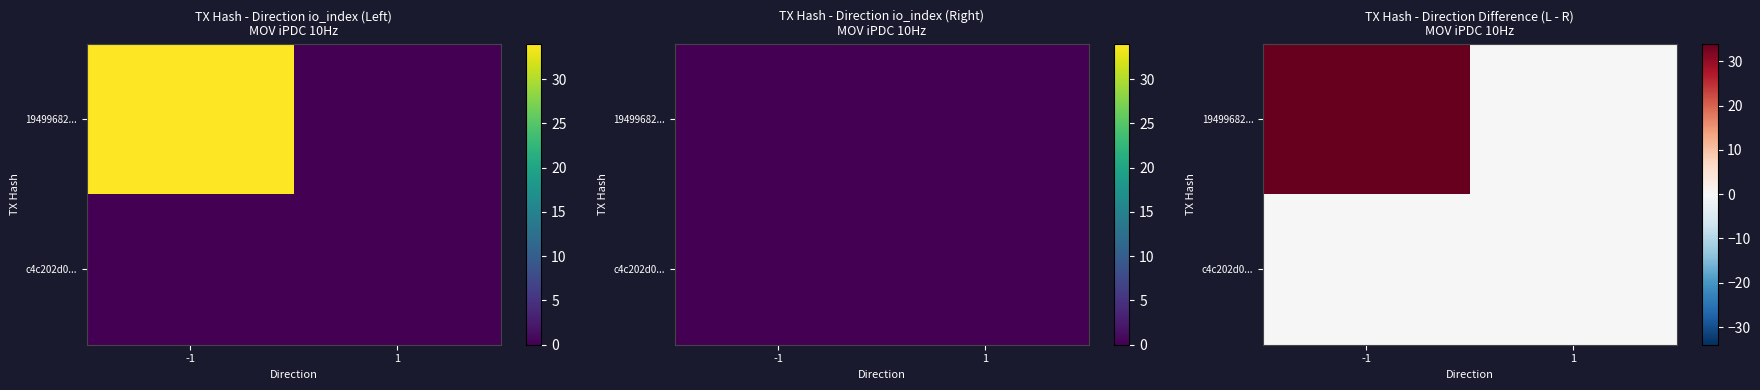

What is the difference between the maximum and minimum values in the 19499682... series?

34